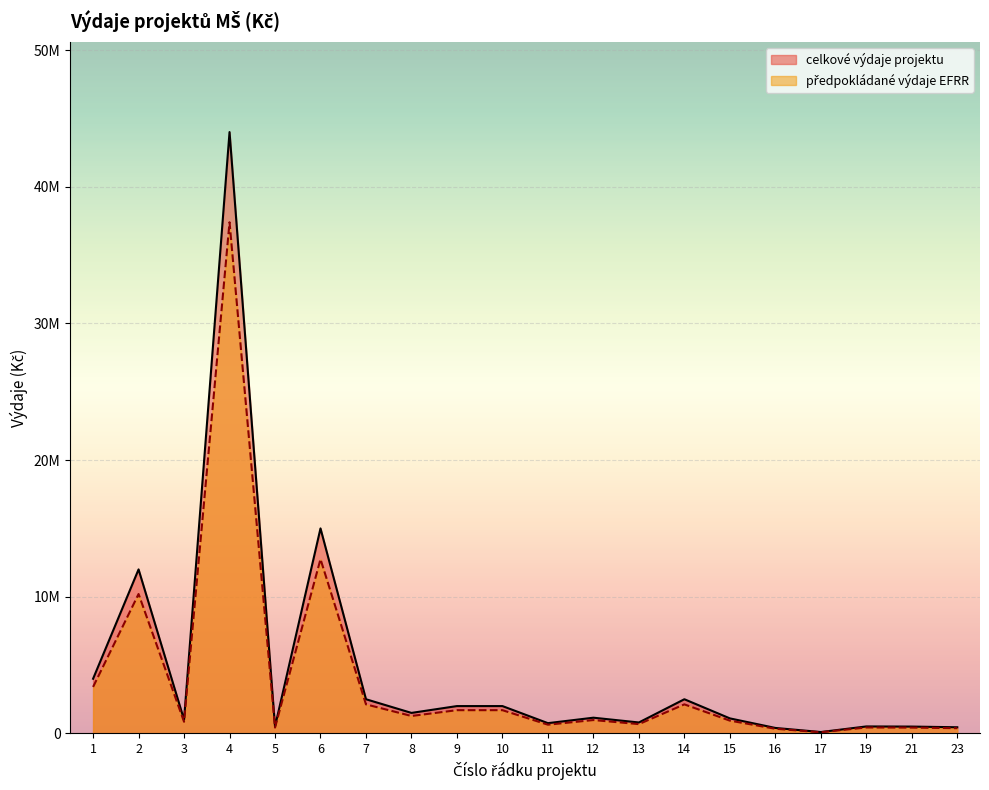

What is the difference between the highest and lowest values at 2?

1800000